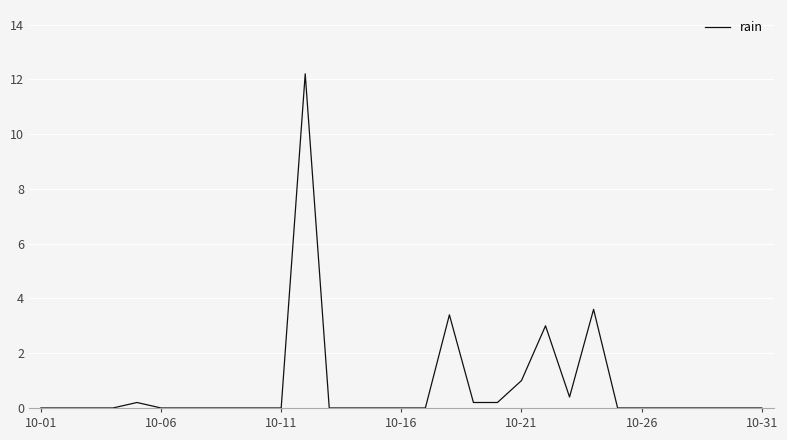

What is the difference between the maximum and minimum values?

12.2